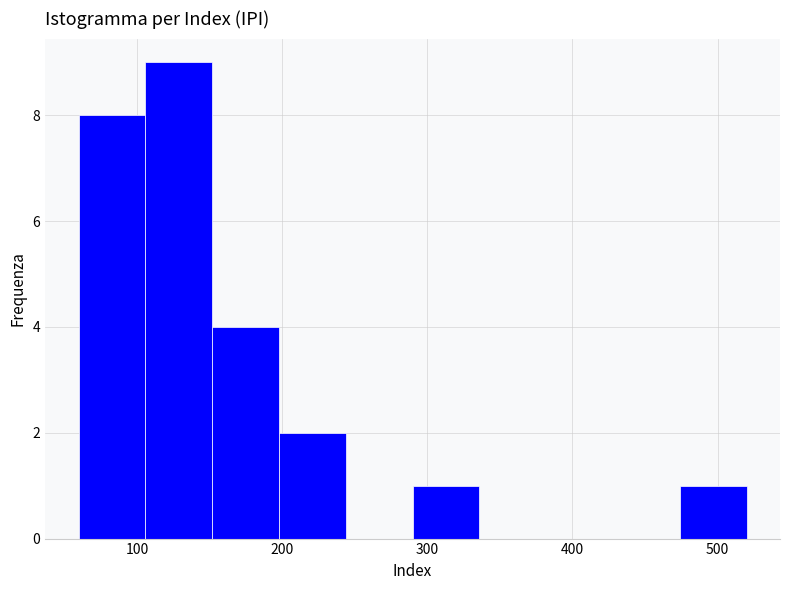

What is the height of the bar covering 150 to 200 on the x-axis? Neither the bar edges nor the heights are printed on the chart, so give them approximately, as read against the axes.

4